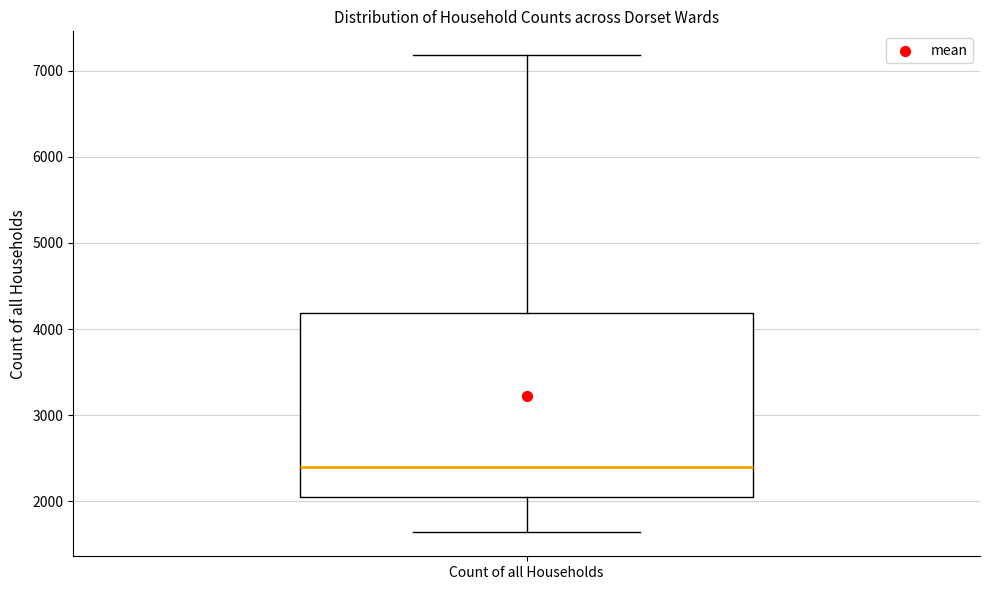

Transcribe this box plot: give where the median line is, the range the box spans, and where the two whiskers end, as read against the y-axis. The values are not printed on the chart, so give them approximately, as read against the axis.

median 2400, box 2000 to 4200, whiskers 1600 to 7200